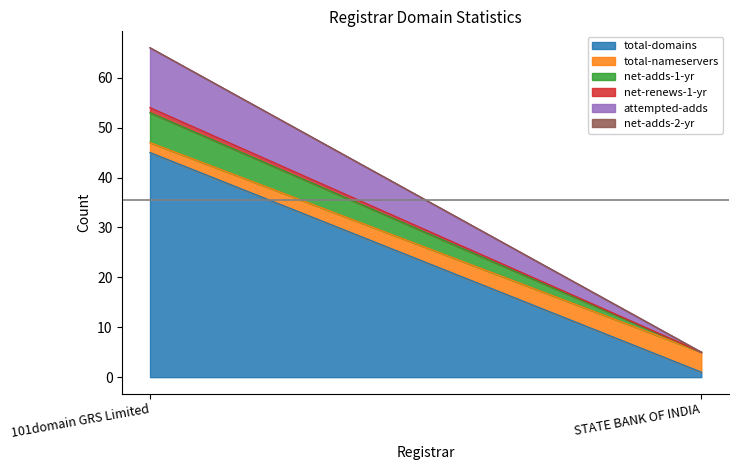

What is the average value of the total-nameservers series?

3